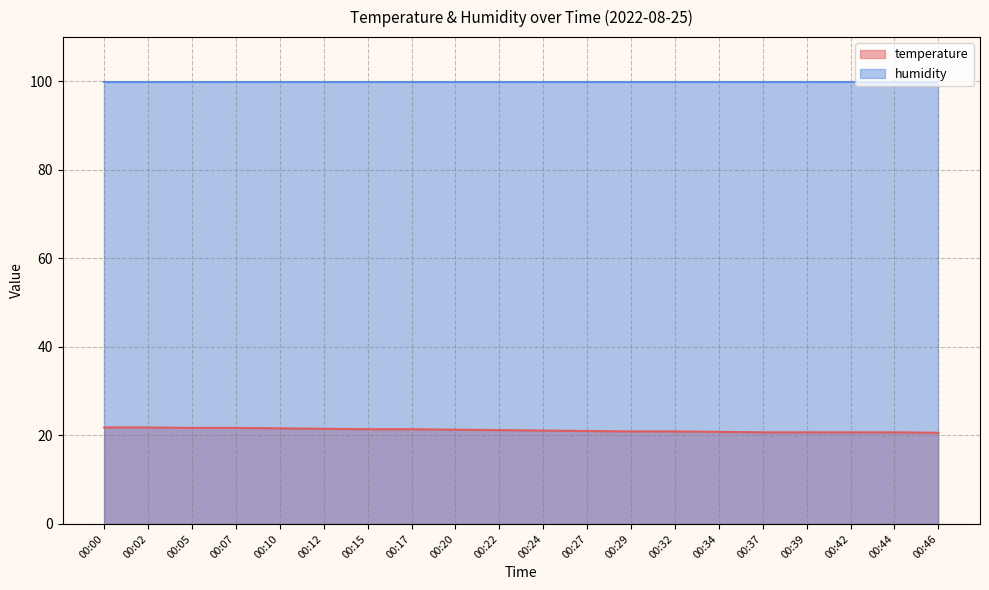

True or false: the data shows 29.1 at 00:39.

False